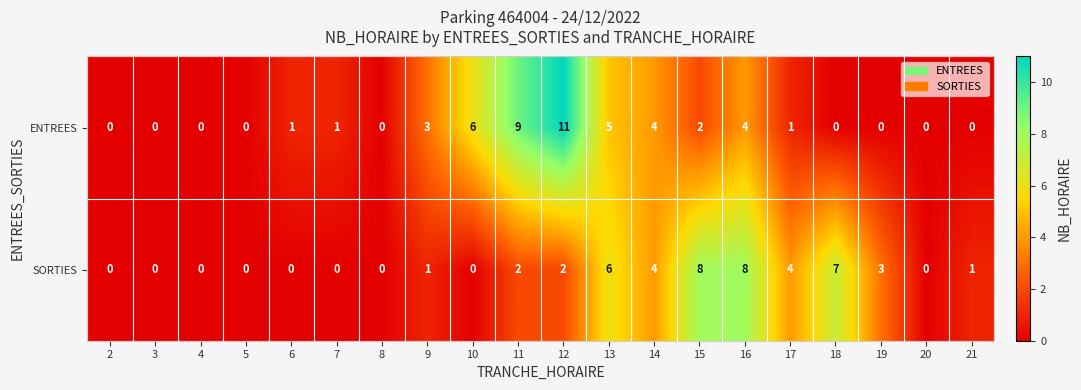

Which series has the largest range (max minus min)?

ENTREES